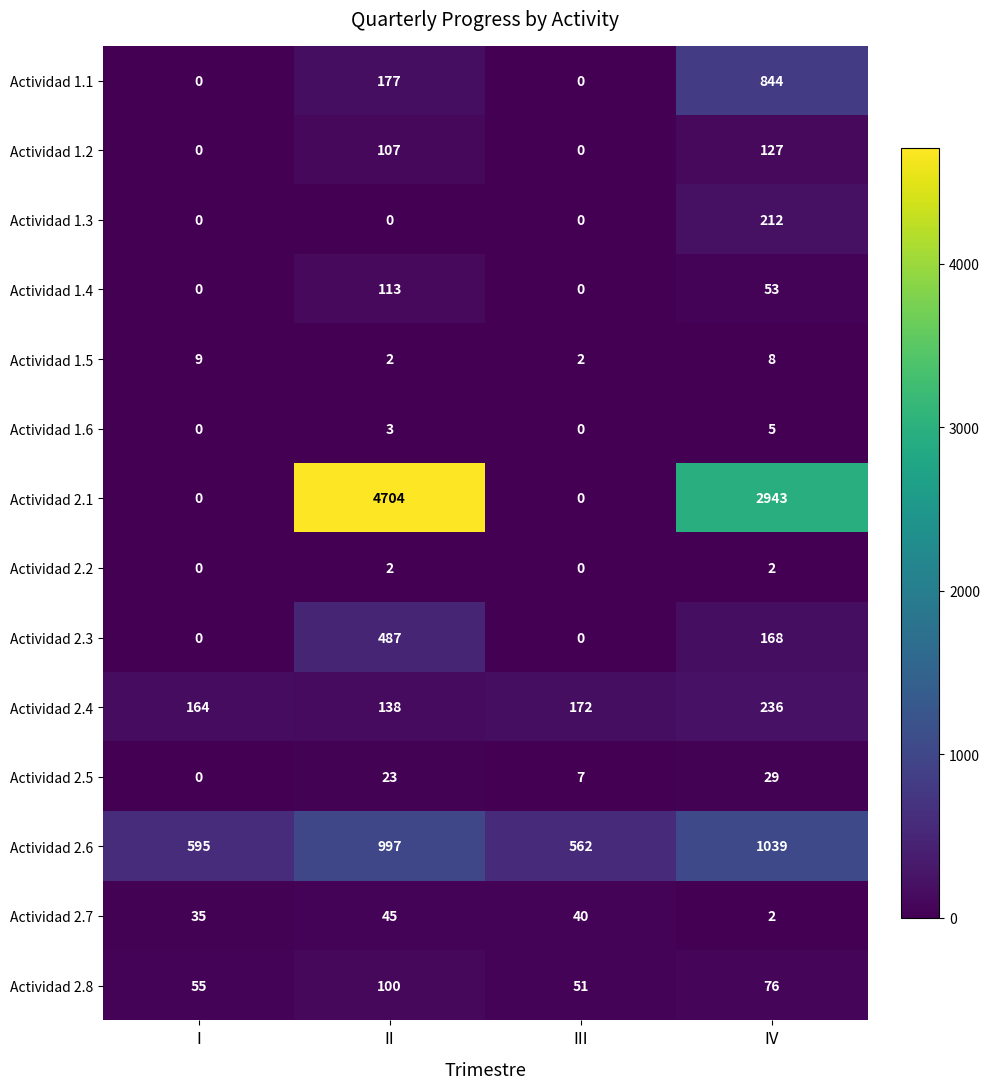

Rank the series by their maximum value, from lowest to highest.

Actividad 2.2, Actividad 1.6, Actividad 1.5, Actividad 2.5, Actividad 2.7, Actividad 2.8, Actividad 1.4, Actividad 1.2, Actividad 1.3, Actividad 2.4, Actividad 2.3, Actividad 1.1, Actividad 2.6, Actividad 2.1